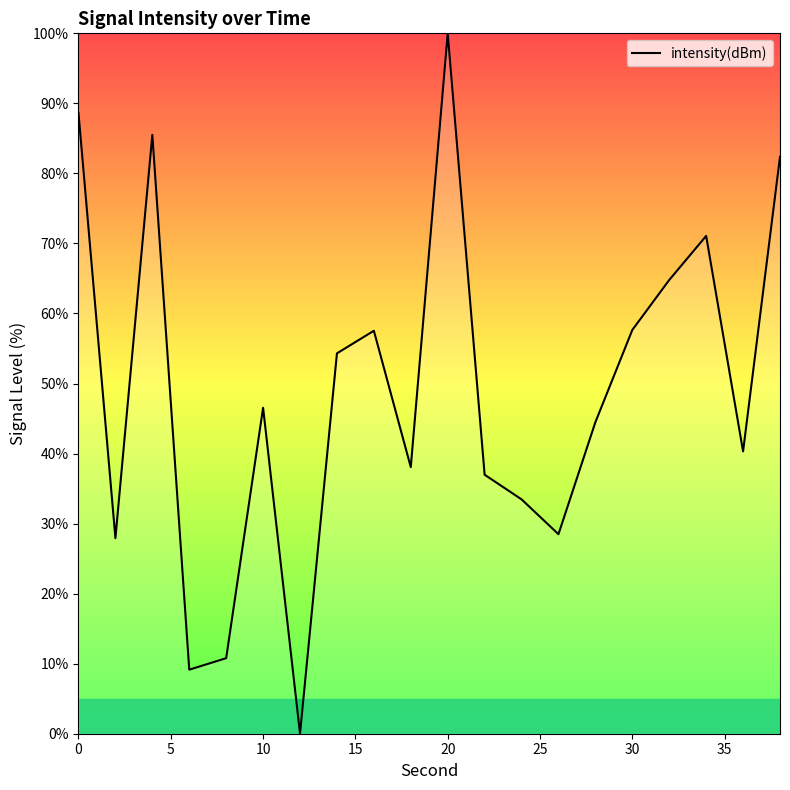

What is the difference between the maximum and minimum values?

100.0